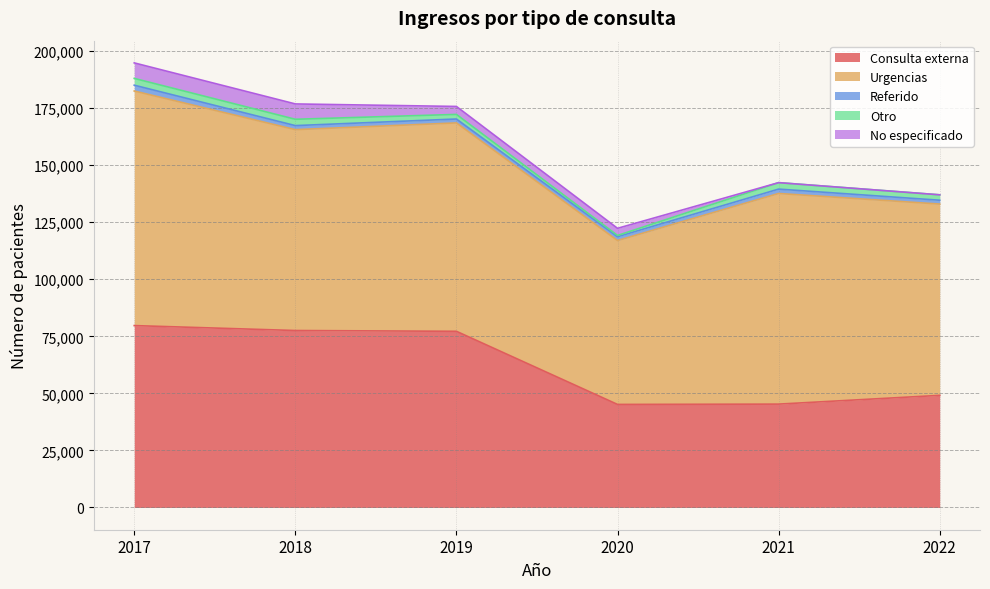

True or false: Urgencias and No especificado cross at least once.

False